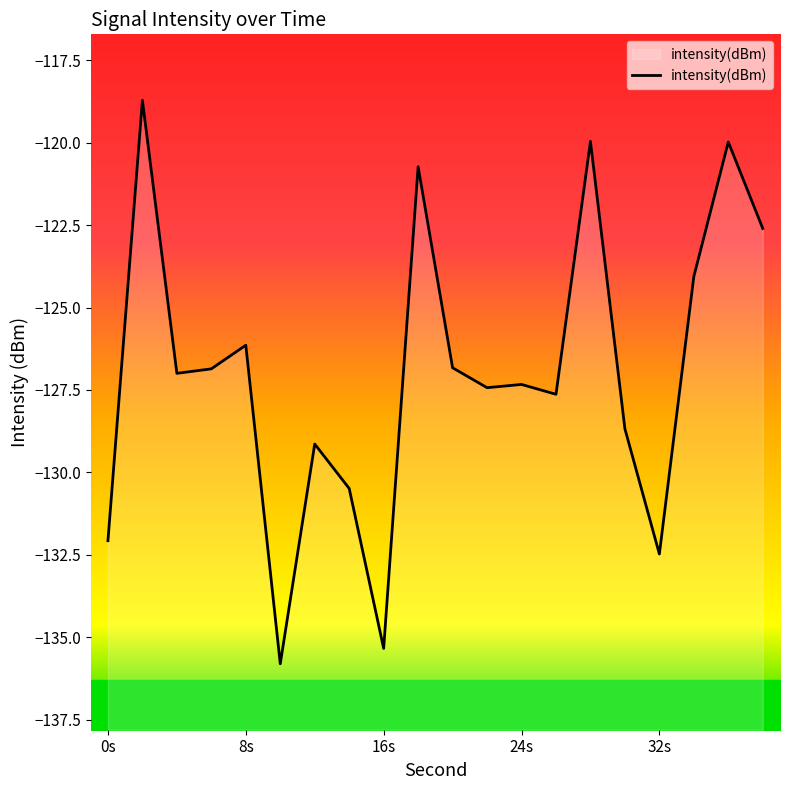

What is the sum of all values?

-2539.3